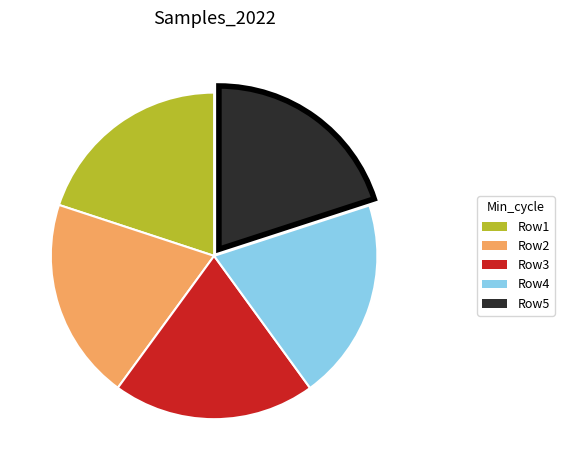

Does any single category account for the majority?

No